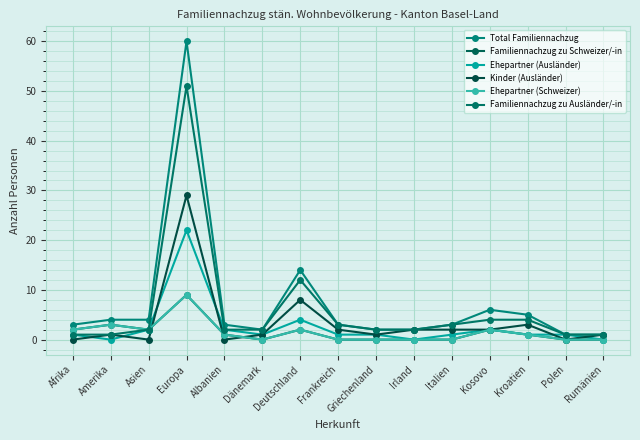

Does the chart have visible grid lines?

Yes